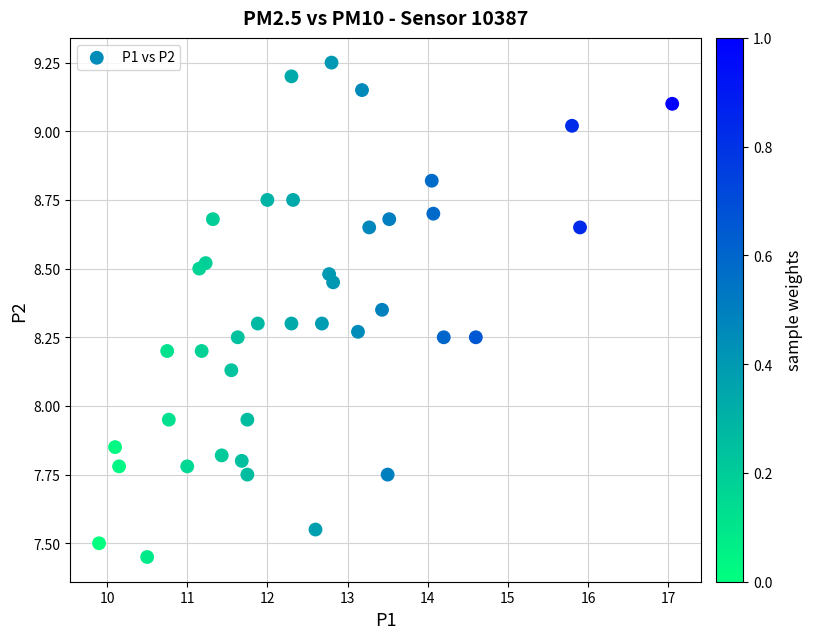

What is the range of X values (max minus min)?

7.2